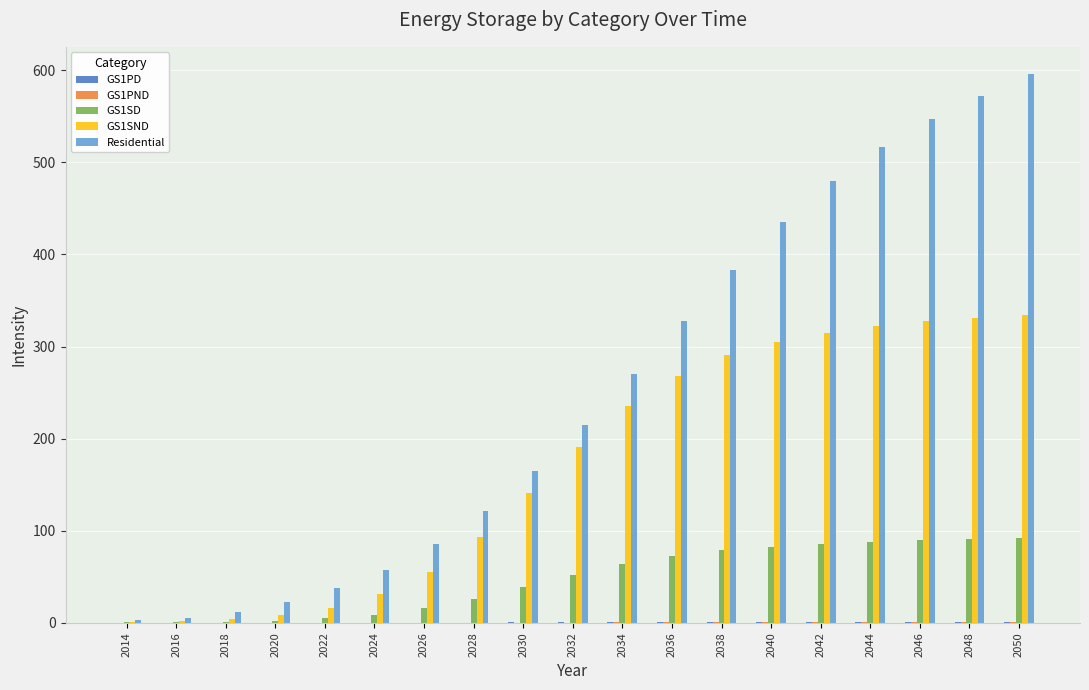

Between 2034 and 2048, which series saw the biggest shift?

Residential